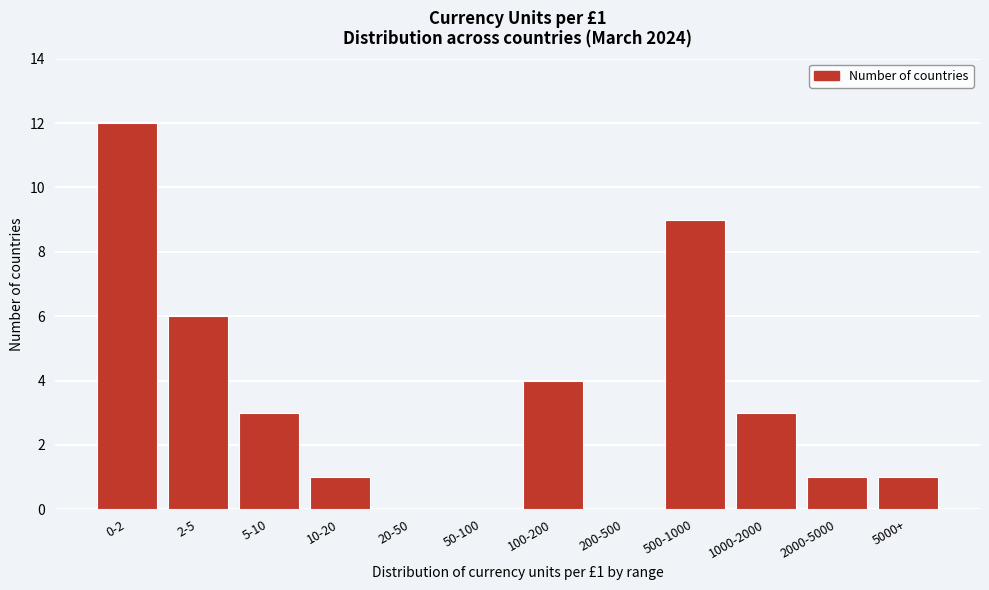

Reading left to right, transcribe all the data shown in this chart.

0-2=12	2-5=6	5-10=3	10-20=1	20-50=0	50-100=0	100-200=4	200-500=0	500-1000=9	1000-2000=3	2000-5000=1	5000+=1